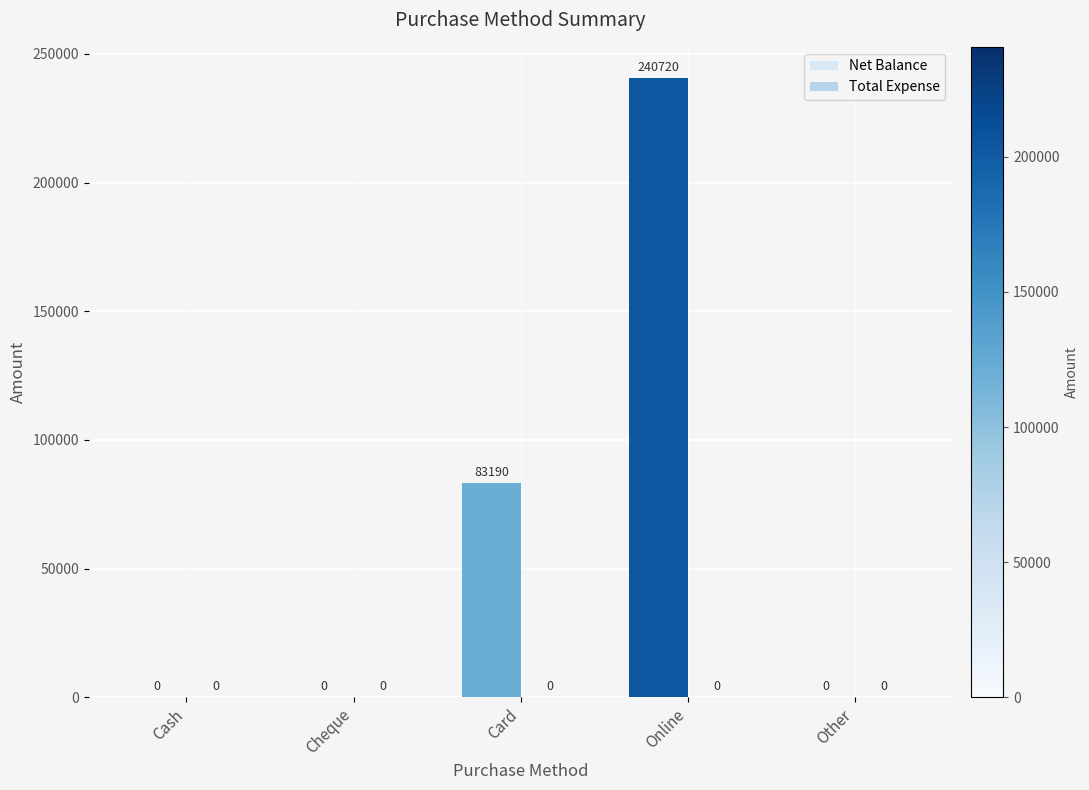

At which label is the value closest to 120360?

Card